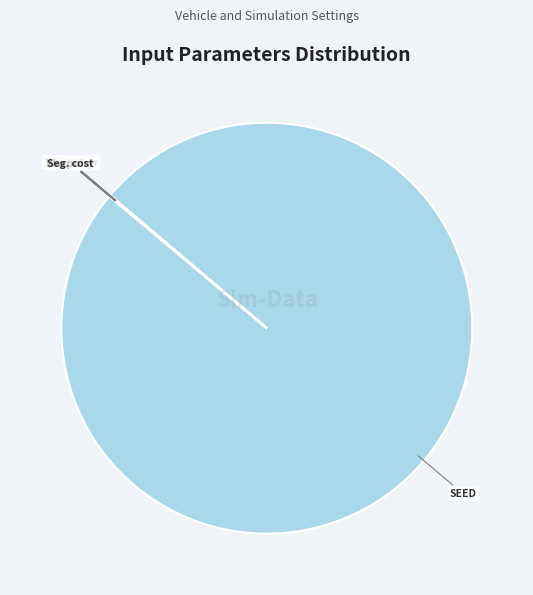

The SEED slice represents 100% of the pie. True or false?

True